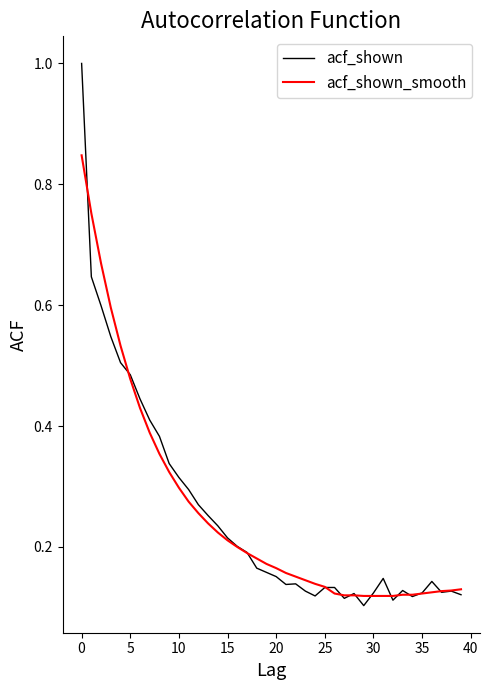

What is the maximum value shown in the chart?

1.0